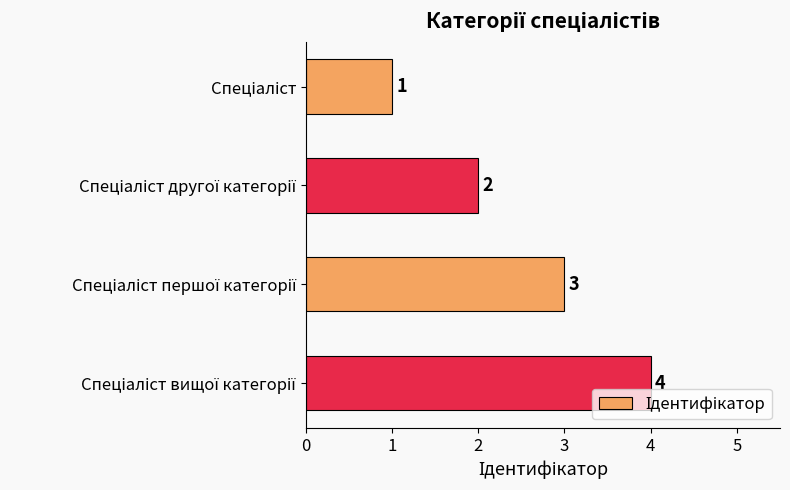

Does the chart contain stacked bars?

No